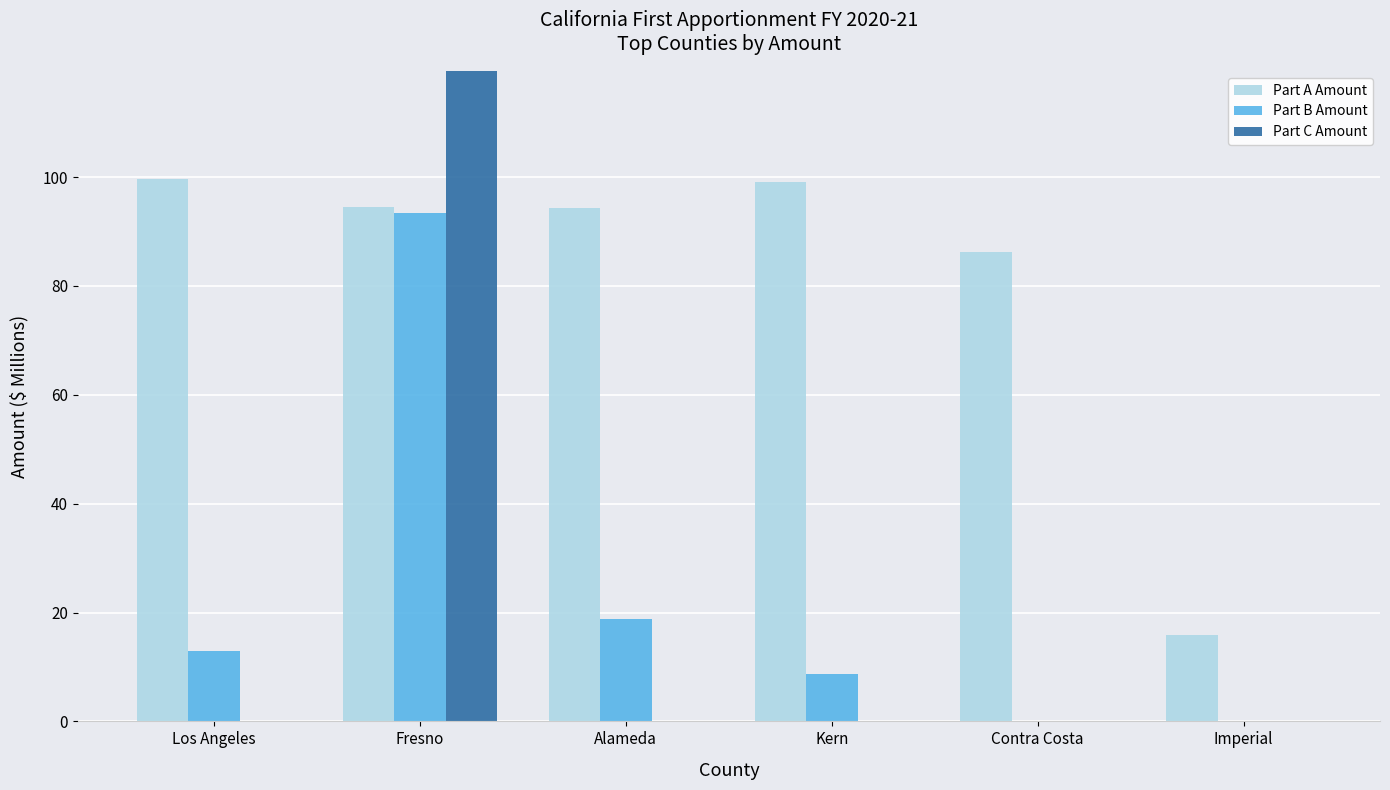

What is the spread (max minus min) of values at Imperial?

15.8